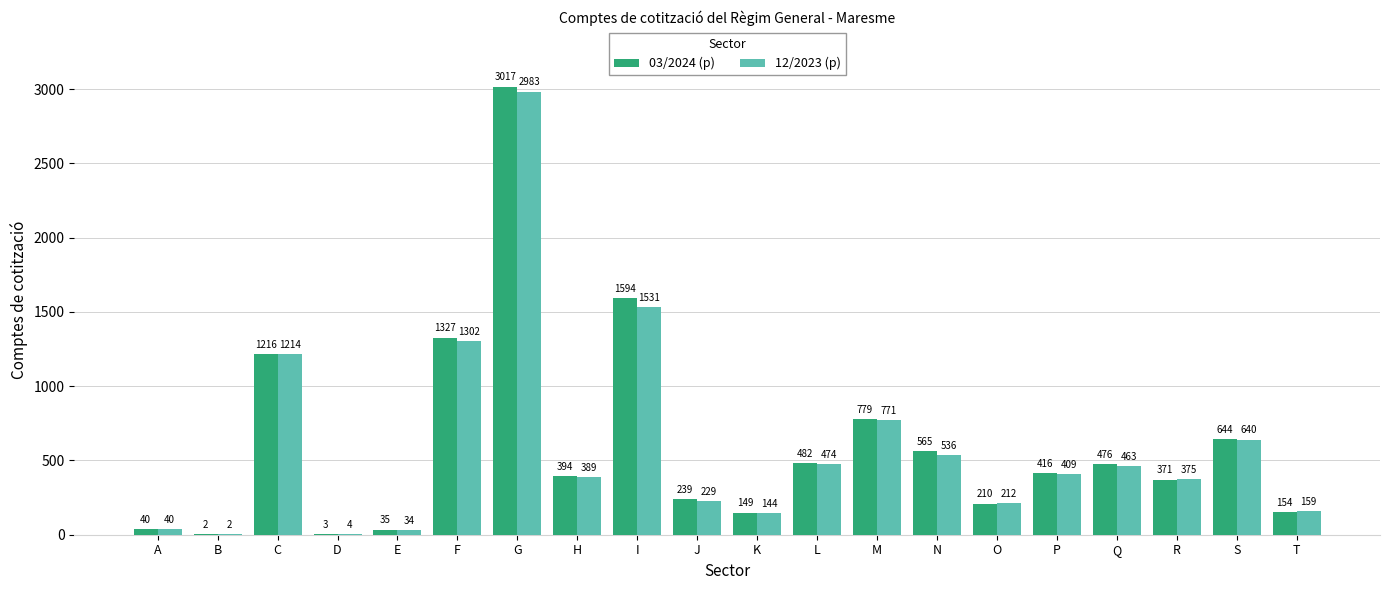

What is the maximum value shown in the chart?

3017